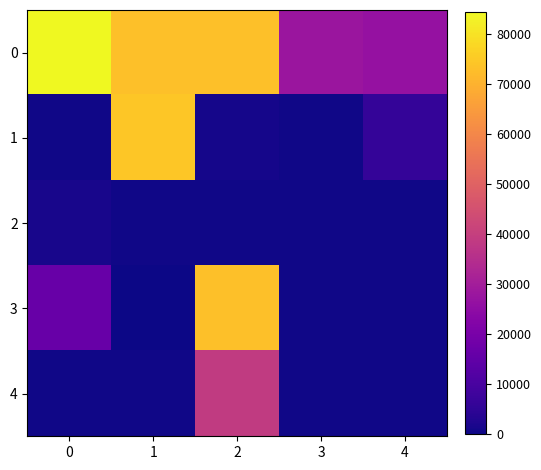

Reading left to right, list all the values displayed in this chart.

0: 0=84437.9	1=72899.0	2=73180.7	3=27955.0	4=26395.4
1: 0=519.4	1=74373.7	2=1267.6	3=632.8	4=6194.3
2: 0=1554.3	1=635.8	2=631.3	3=518.4	4=516.4
3: 0=16478.4	1=0.0	2=73039.8	3=641.4	4=631.8
4: 0=517.4	1=515.4	2=38680.9	3=630.4	4=517.4